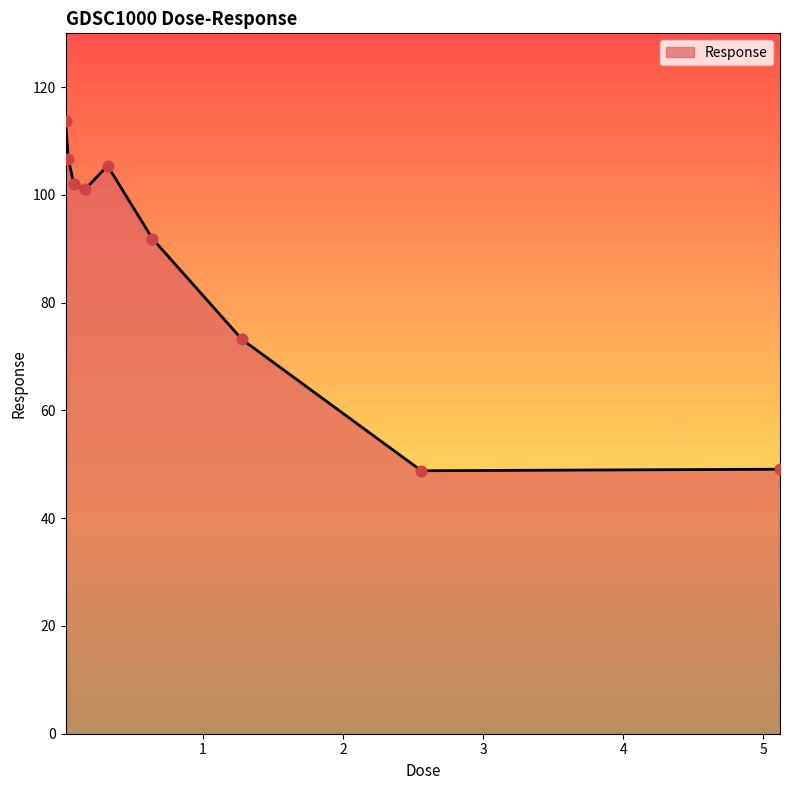

What is the greatest value displayed?

113.7